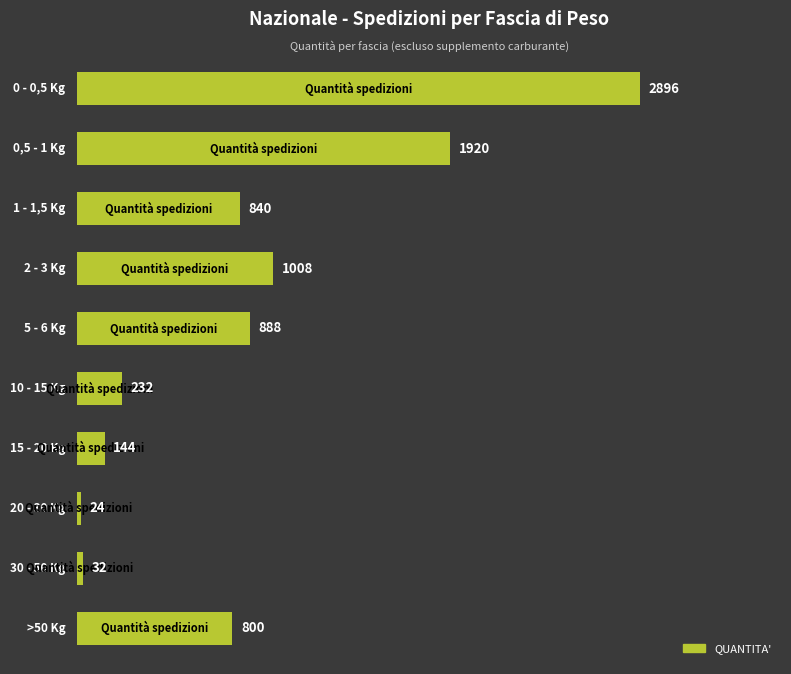

Reading bottom to top, transcribe all the data shown in this chart.

800	32	24	144	232	888	1008	840	1920	2896